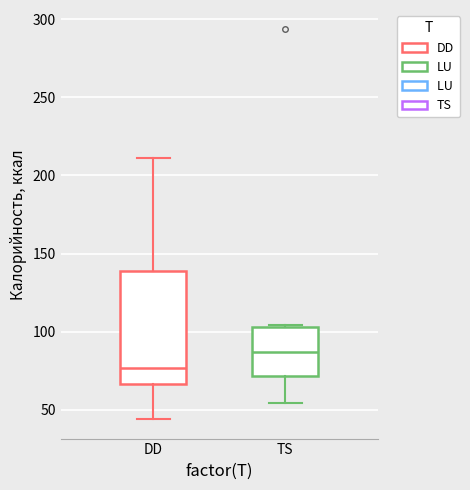

Where does the median line of the box for TS sit on the y-axis? The values are not printed on the chart, so give them approximately, as read against the axis.

85